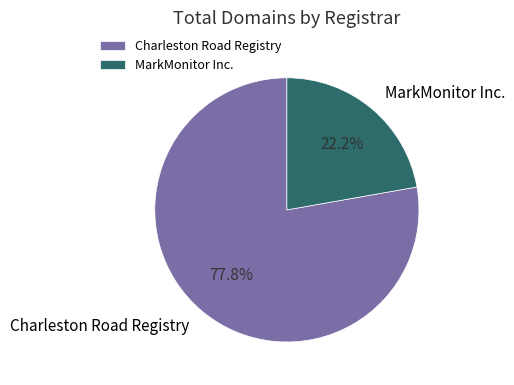

To the nearest percent, what portion does Charleston Road Registry represent?

78%